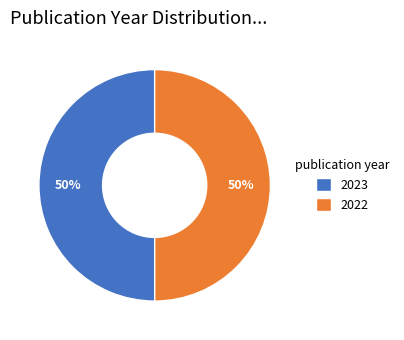

What percentage is the 2023 slice, to the nearest percent?

50%